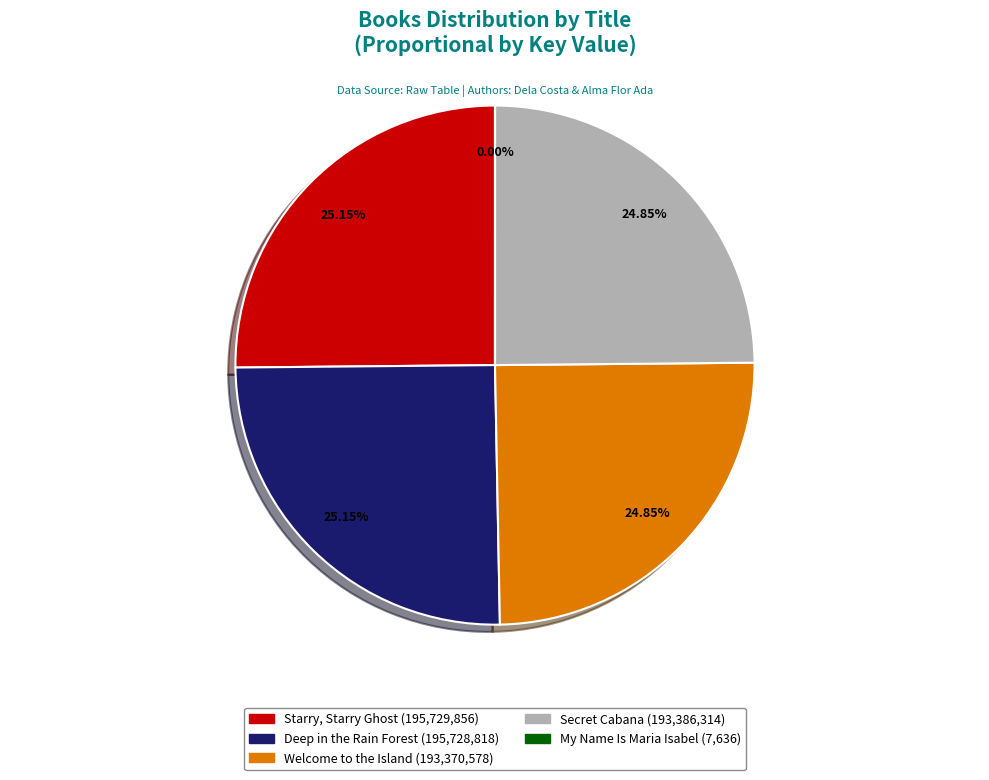

Approximately how many times larger is the value at Starry, Starry Ghost compared to Deep in the Rain Forest?

1.0